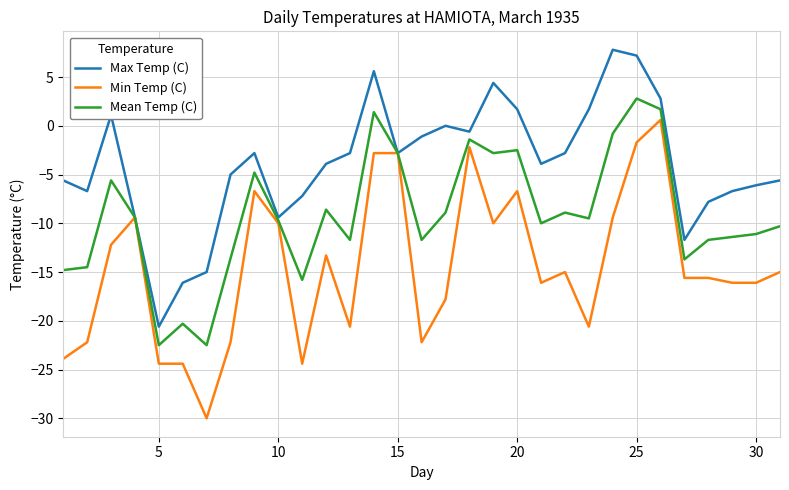

Rank the series by their average value, from highest to lowest.

Max Temp (C), Mean Temp (C), Min Temp (C)